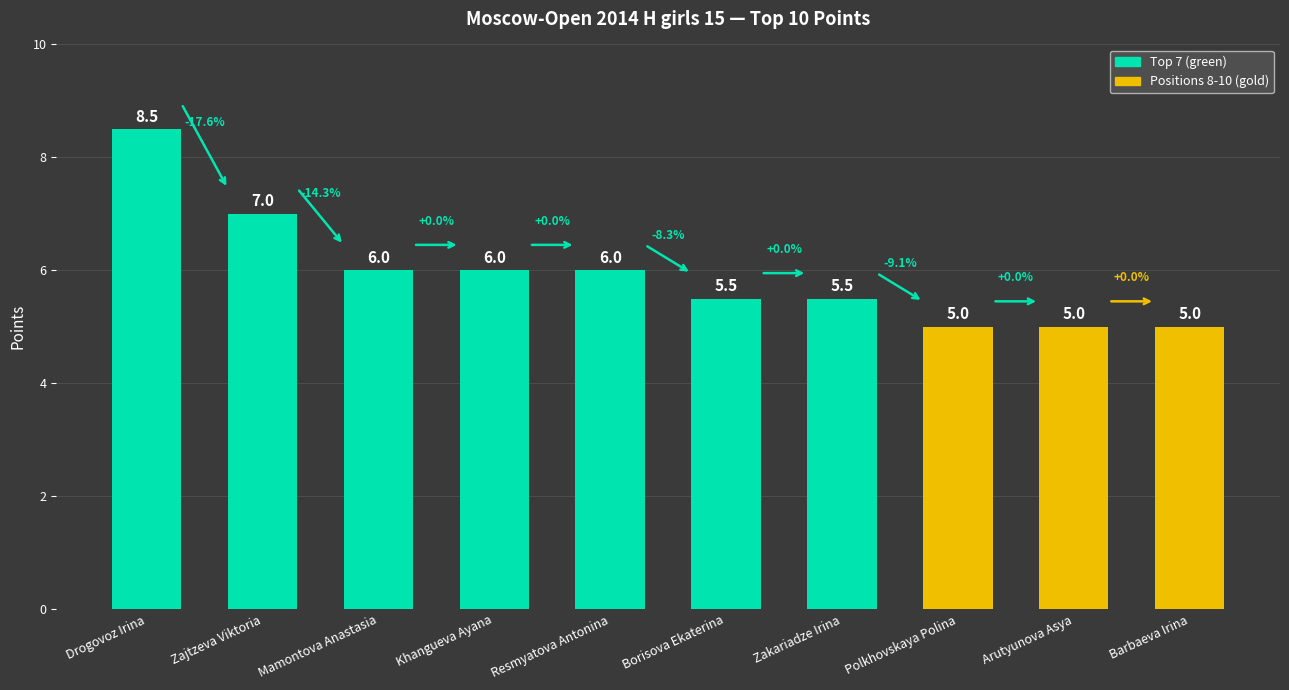

Between Barbaeva Irina and Khangueva Ayana, which is larger?

Khangueva Ayana